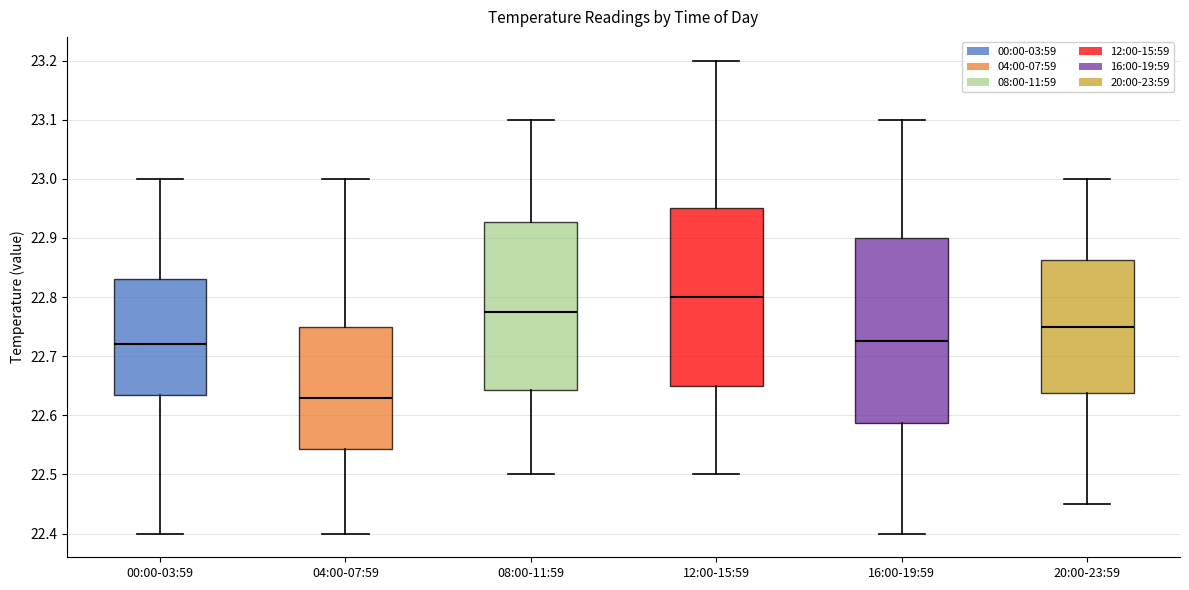

Which box has the lowest median line?

04:00-07:59